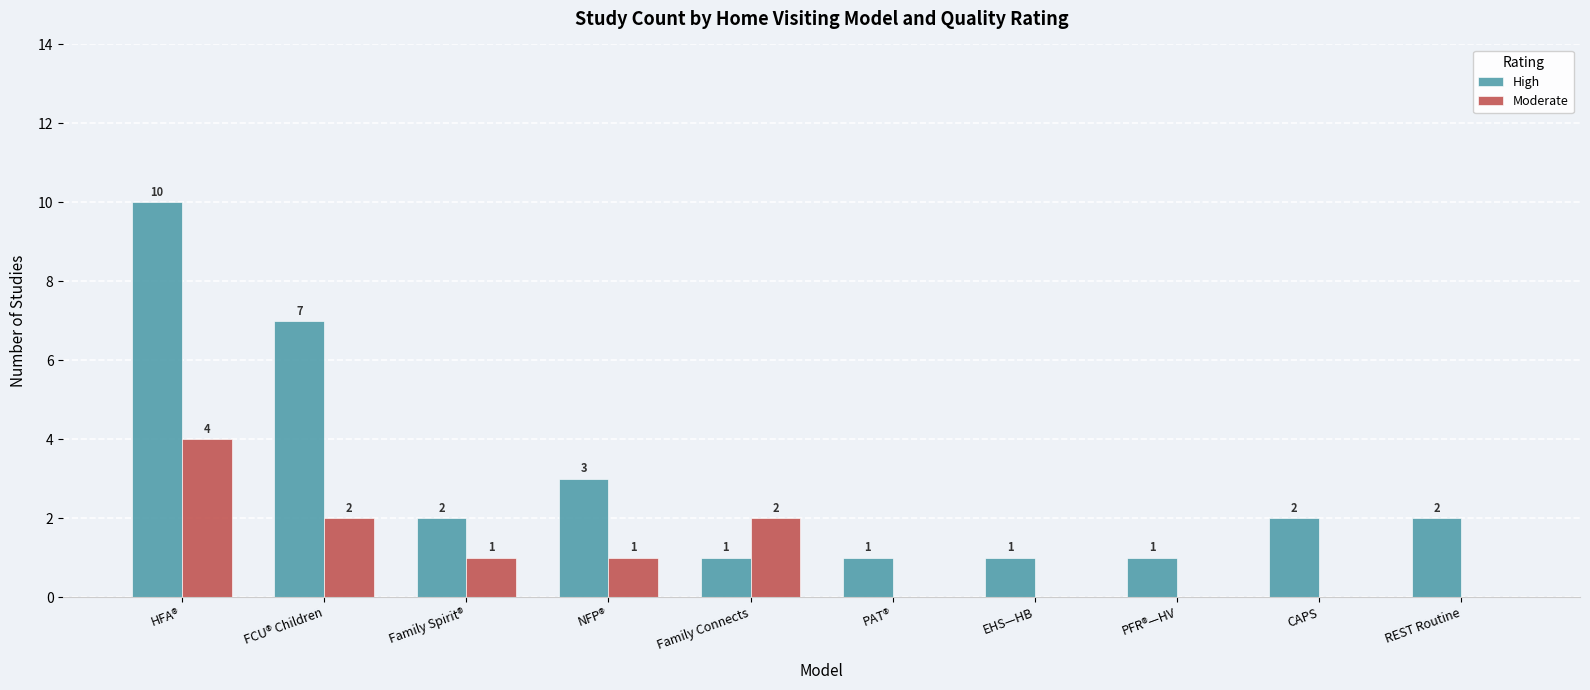

How many data points does each series have?

10